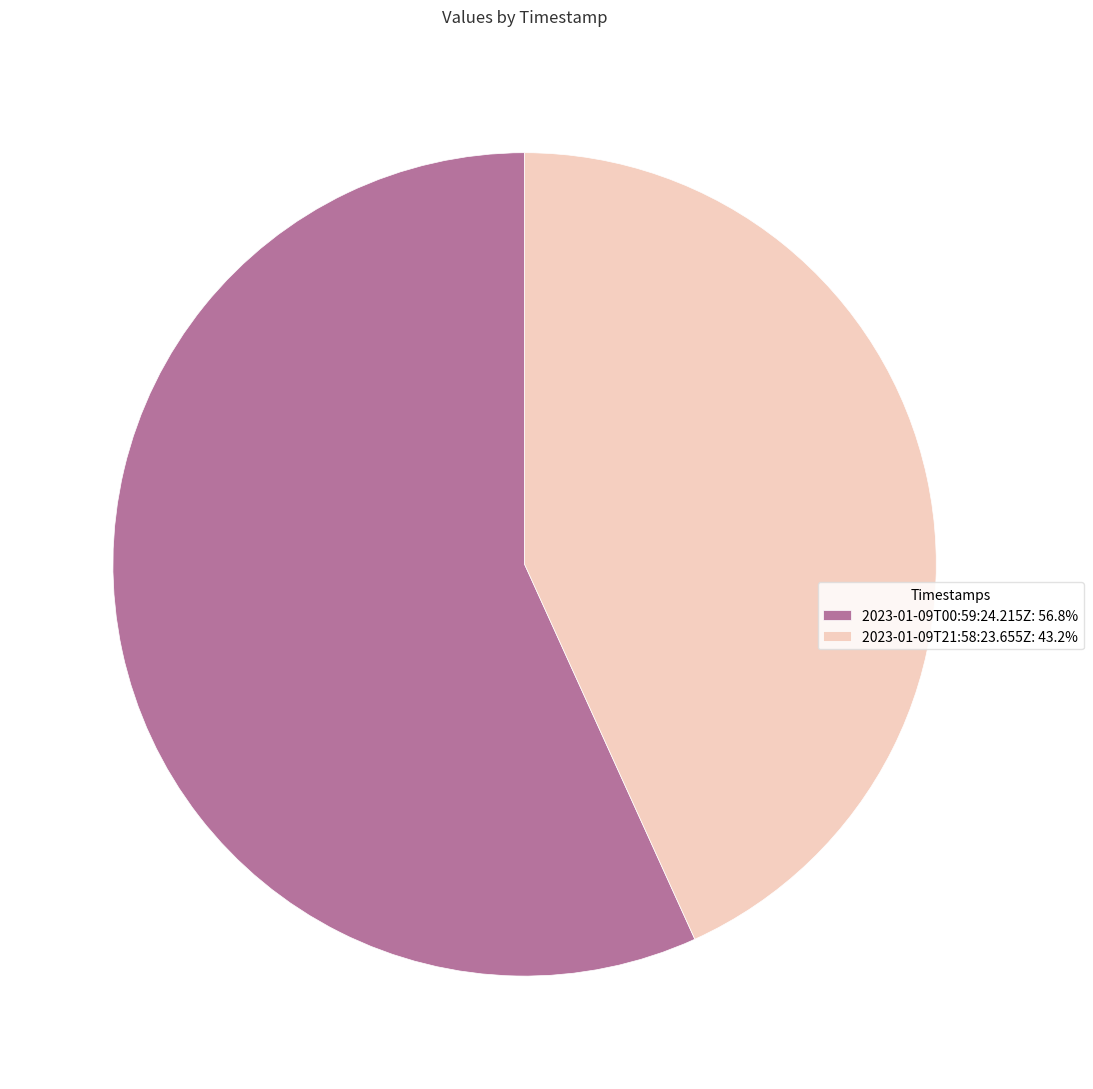

Rank the categories by value from lowest to highest.

2023-01-09T21:58:23.655Z, 2023-01-09T00:59:24.215Z